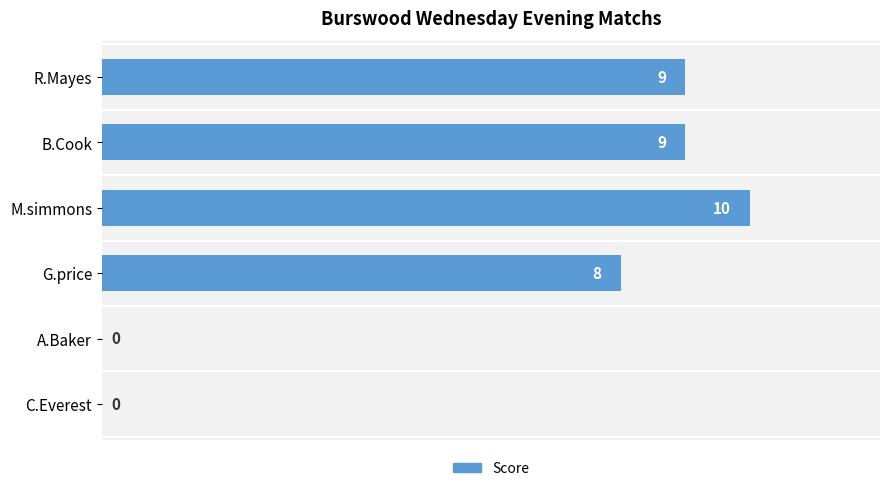

How many values are between 0 and 9?

5